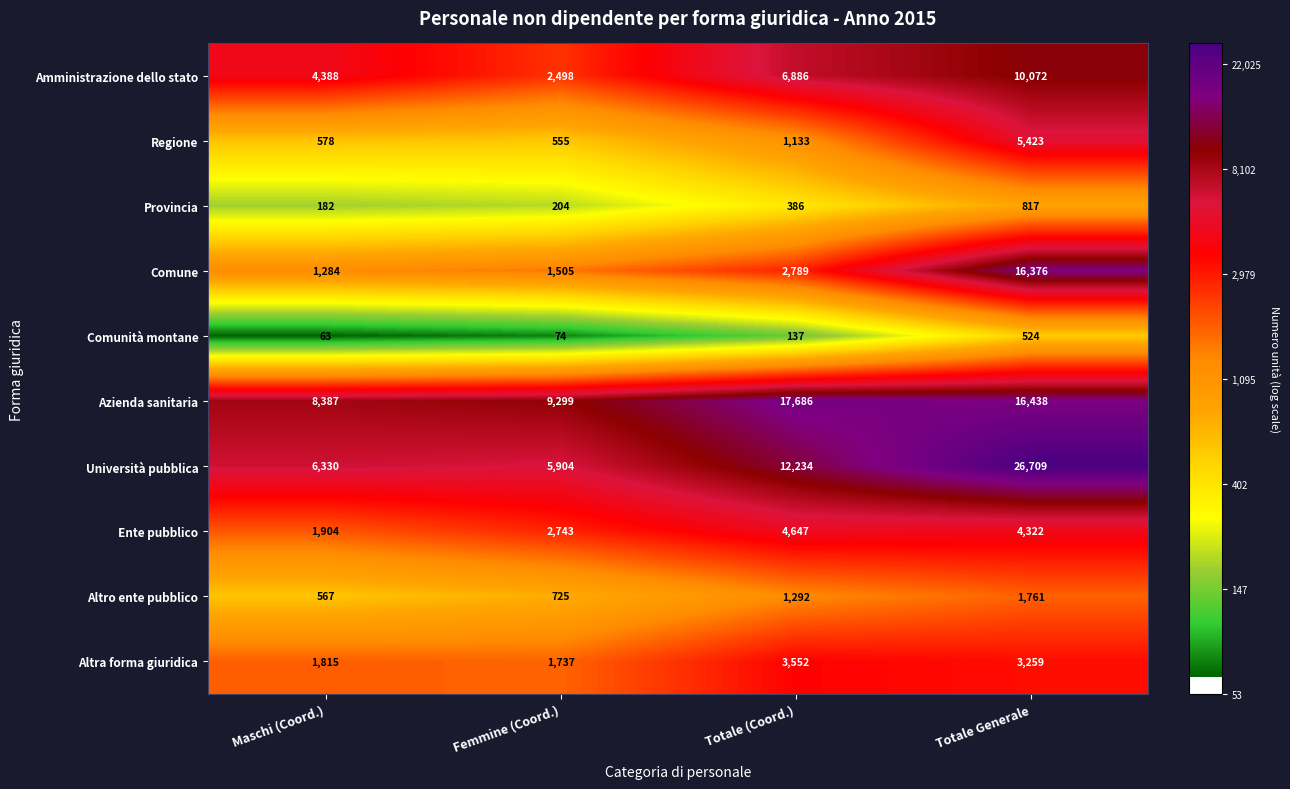

How many series are shown in this chart?

10